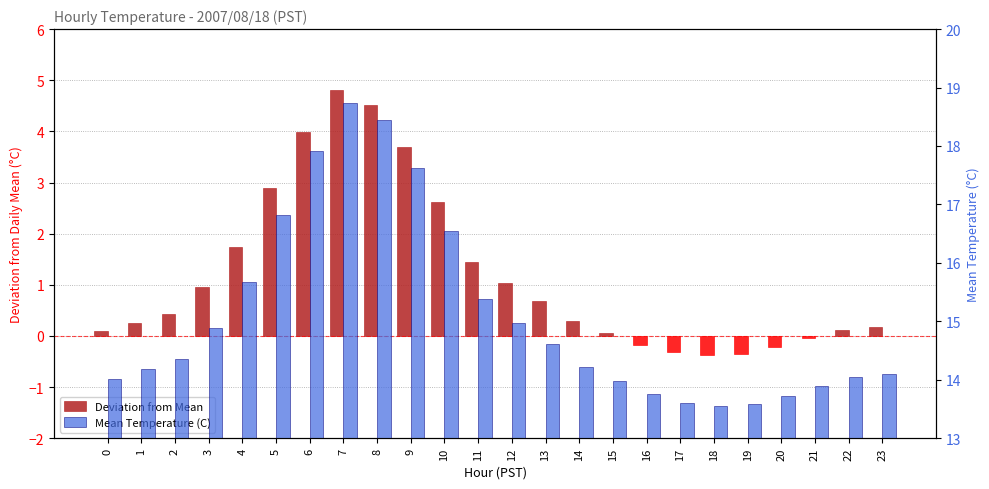

Which label corresponds to the smallest value in the chart?

18